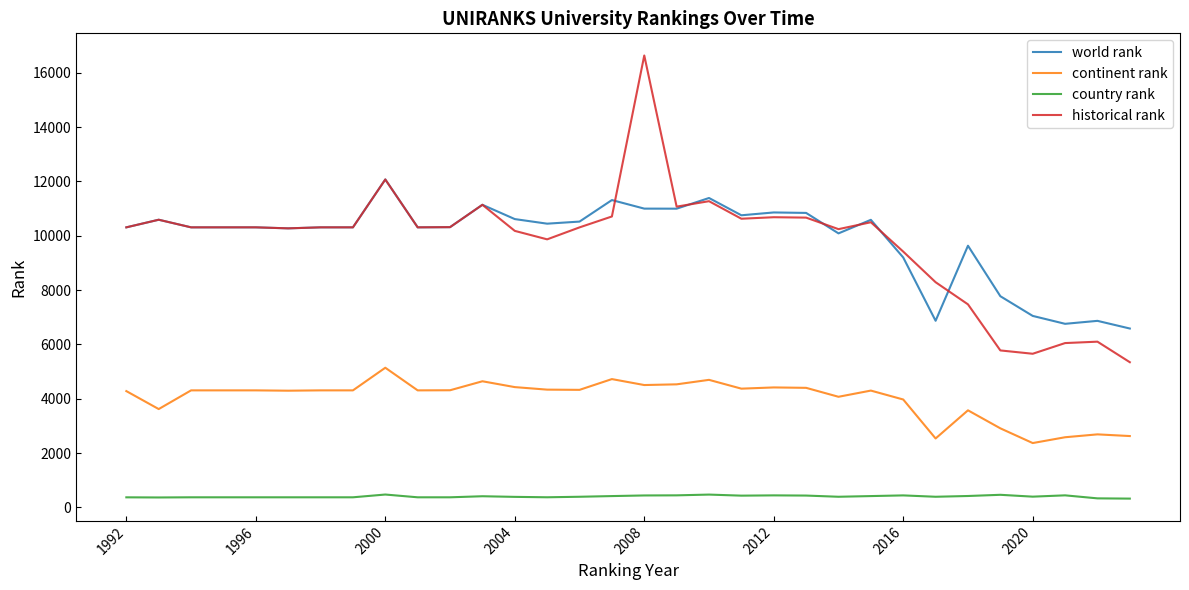

List the series in order of their peak value, lowest first.

country rank, continent rank, world rank, historical rank